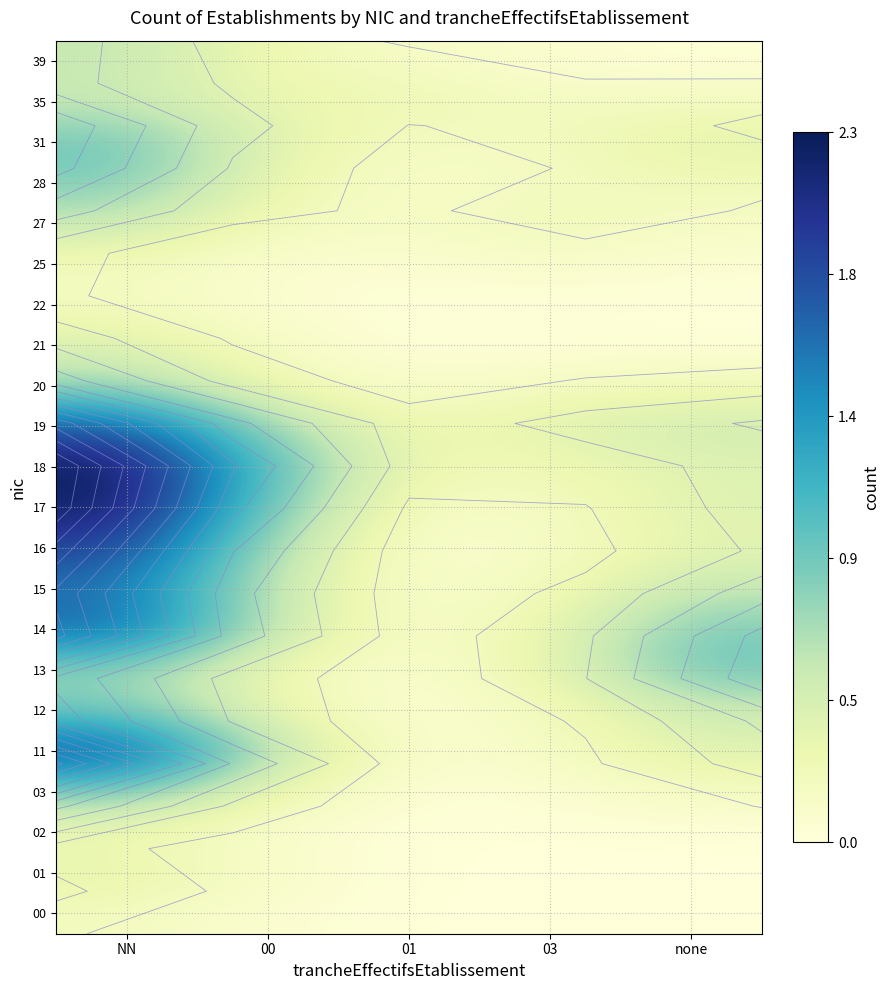

Which has a higher value, 00 or 03?

00